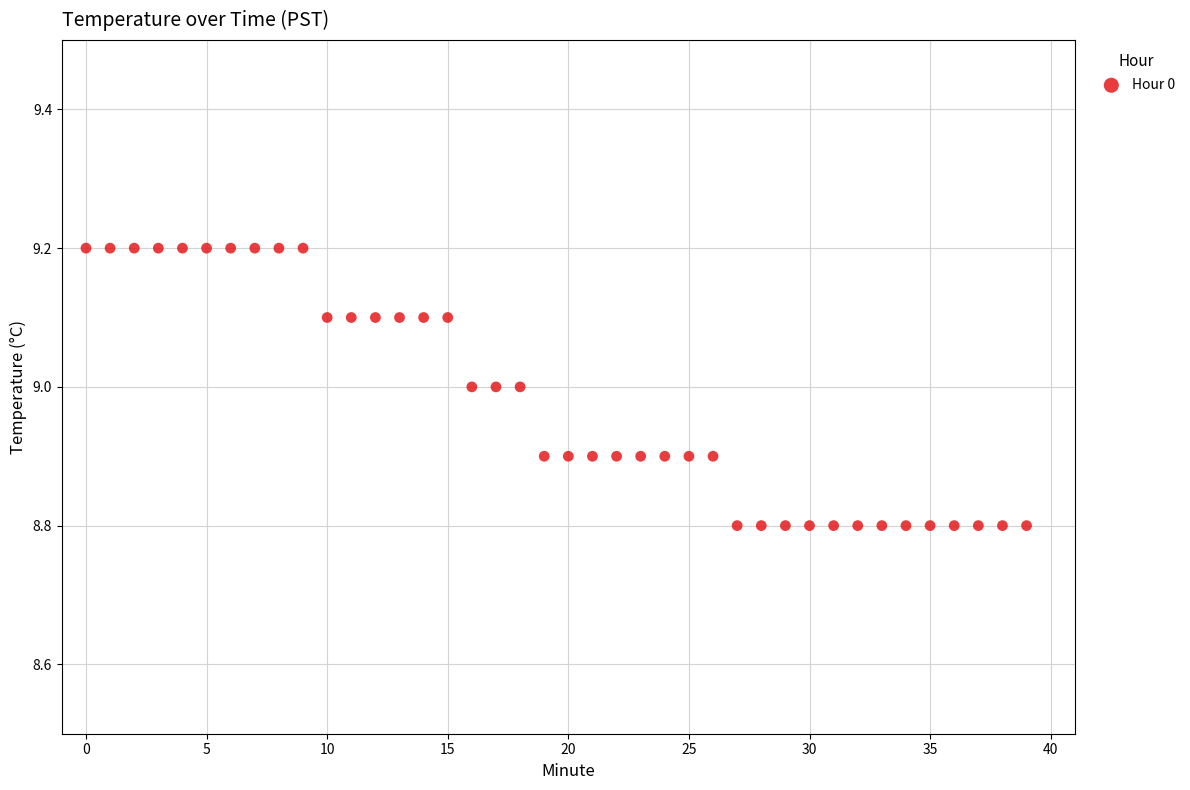

What is the range of Y values (max minus min)?

0.4